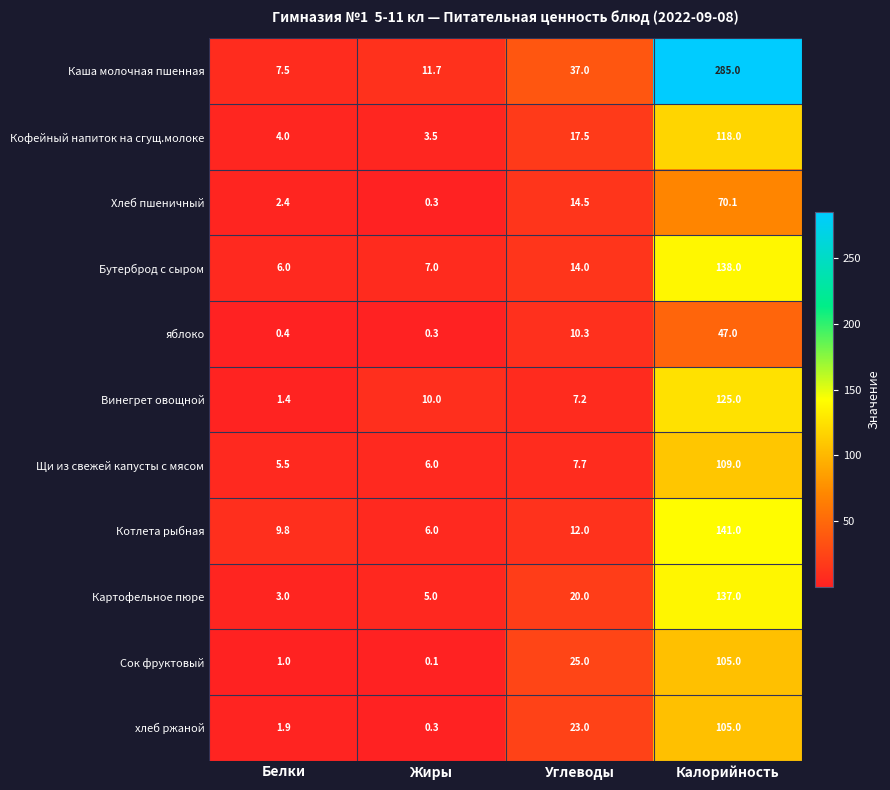

What is the sum of the Кофейный напиток на сгущ.молоке values at Жиры and Углеводы?

21.0